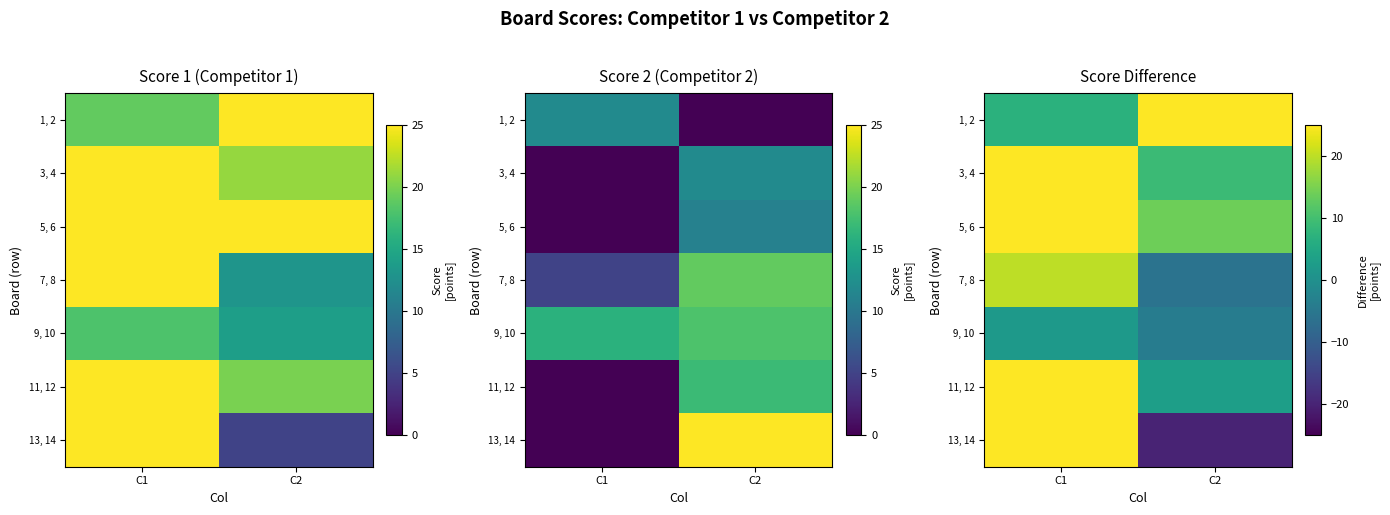

How many 9, 10 values are between -4 and 2?

2